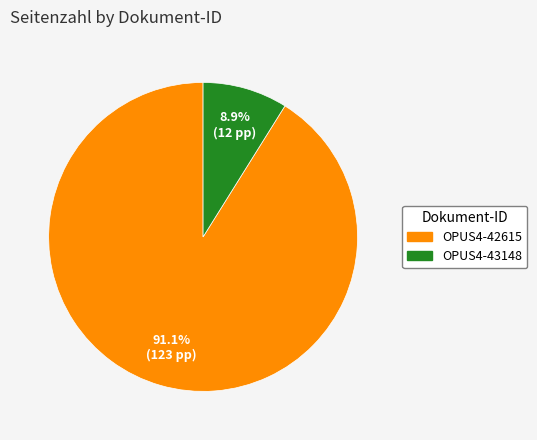

Between OPUS4-42615 and OPUS4-43148, which is larger?

OPUS4-42615